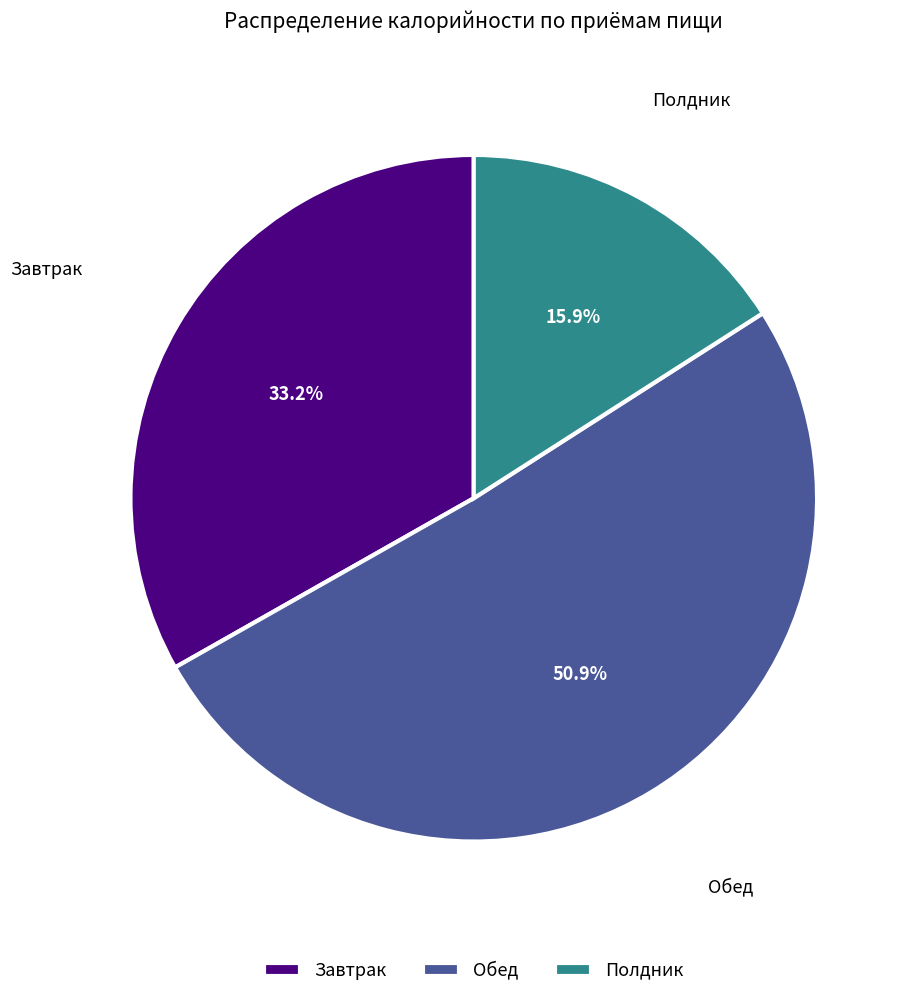

How much of the chart is everything except Обед?

49.1%